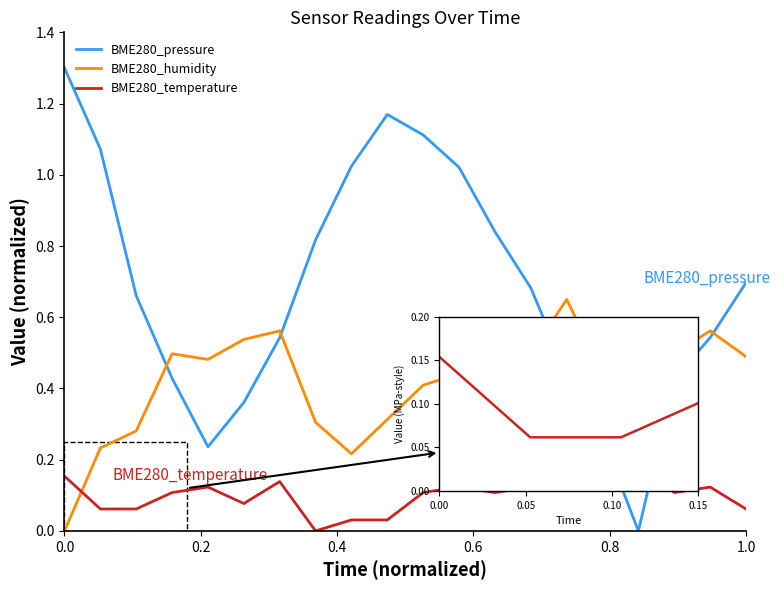

Rank the series by their maximum value, from highest to lowest.

BME280_pressure, BME280_humidity, BME280_temperature